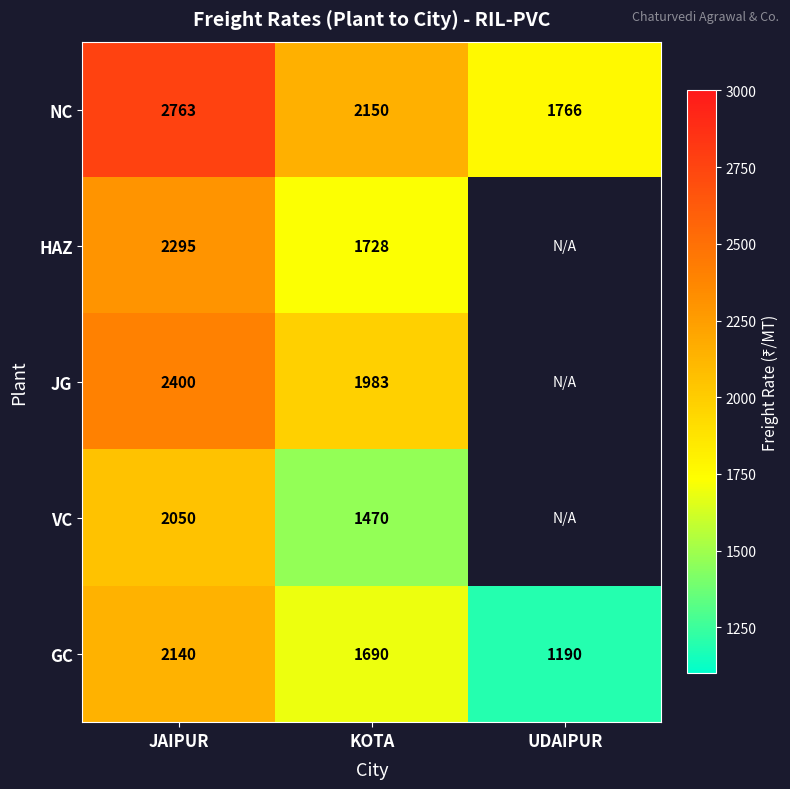

The GC series shows 2722.4 at KOTA. True or false?

False